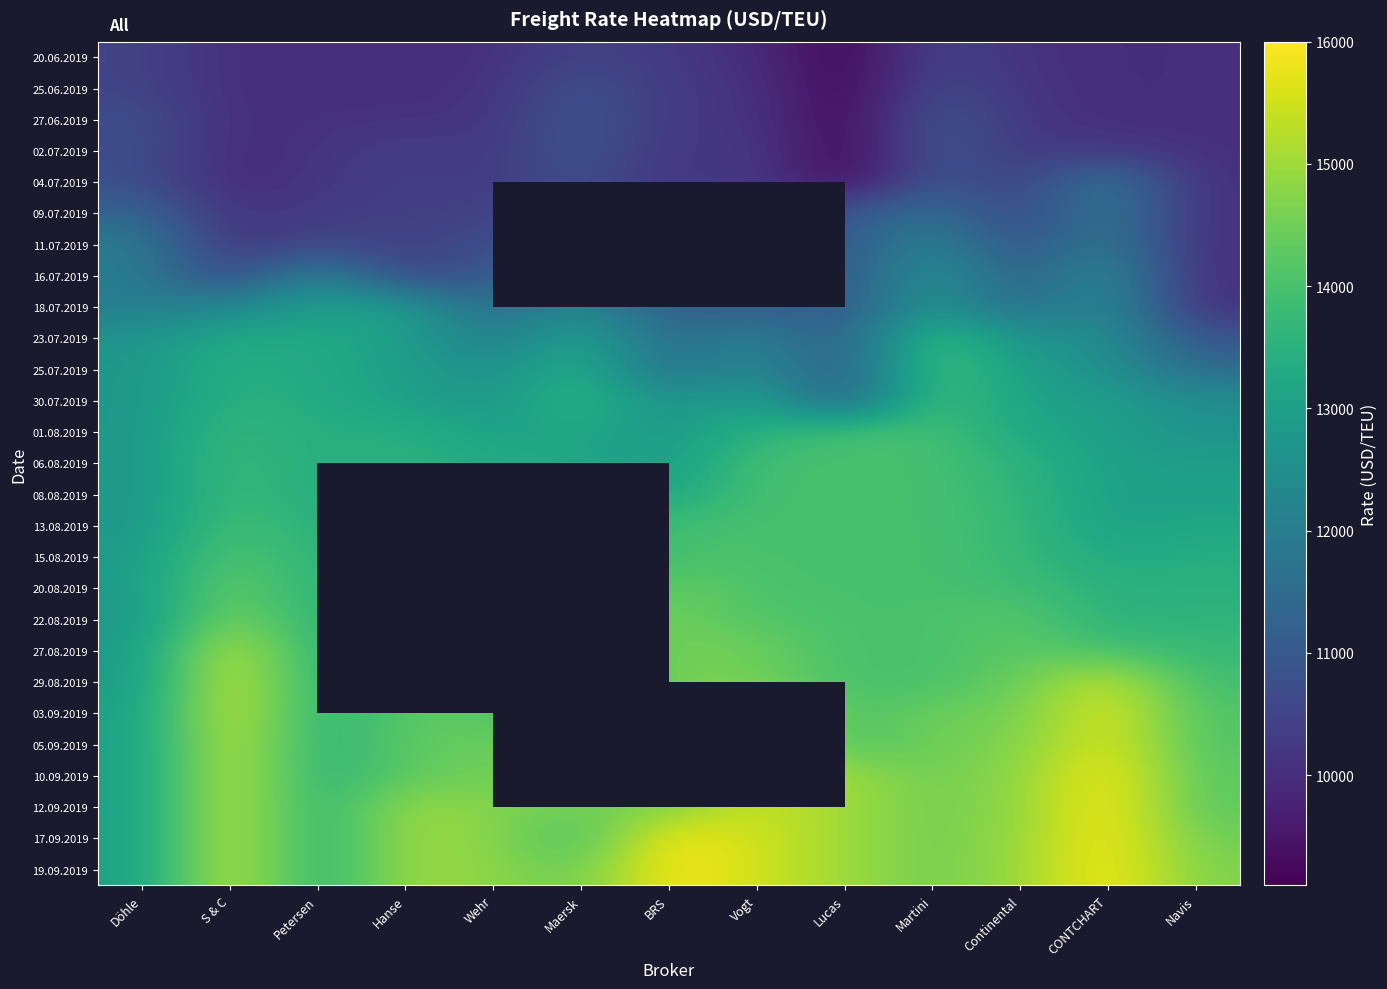

How many data points in 05.09.2019 are above 14450?

5